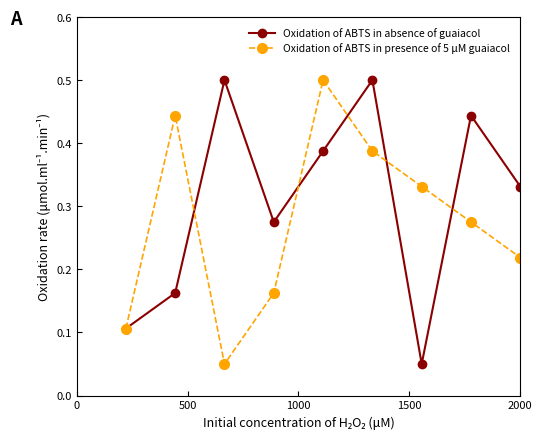

What is the greatest value displayed?

0.5